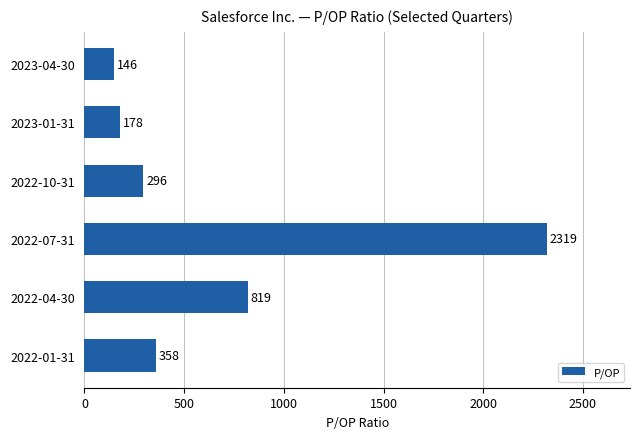

The value at 2022-10-31 is 474.9. True or false?

False